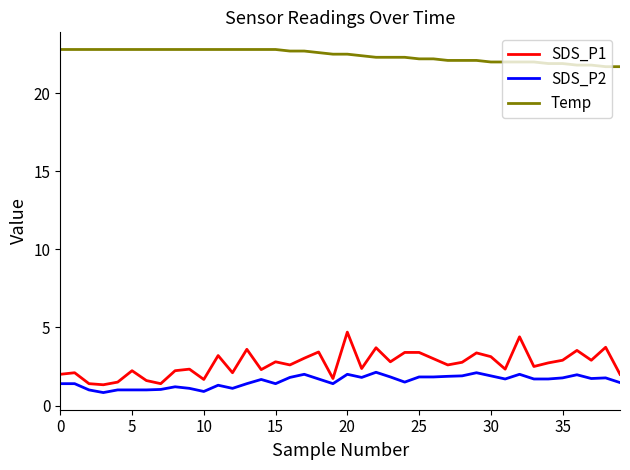

What is the difference between the maximum and minimum values in the Temp series?

1.1